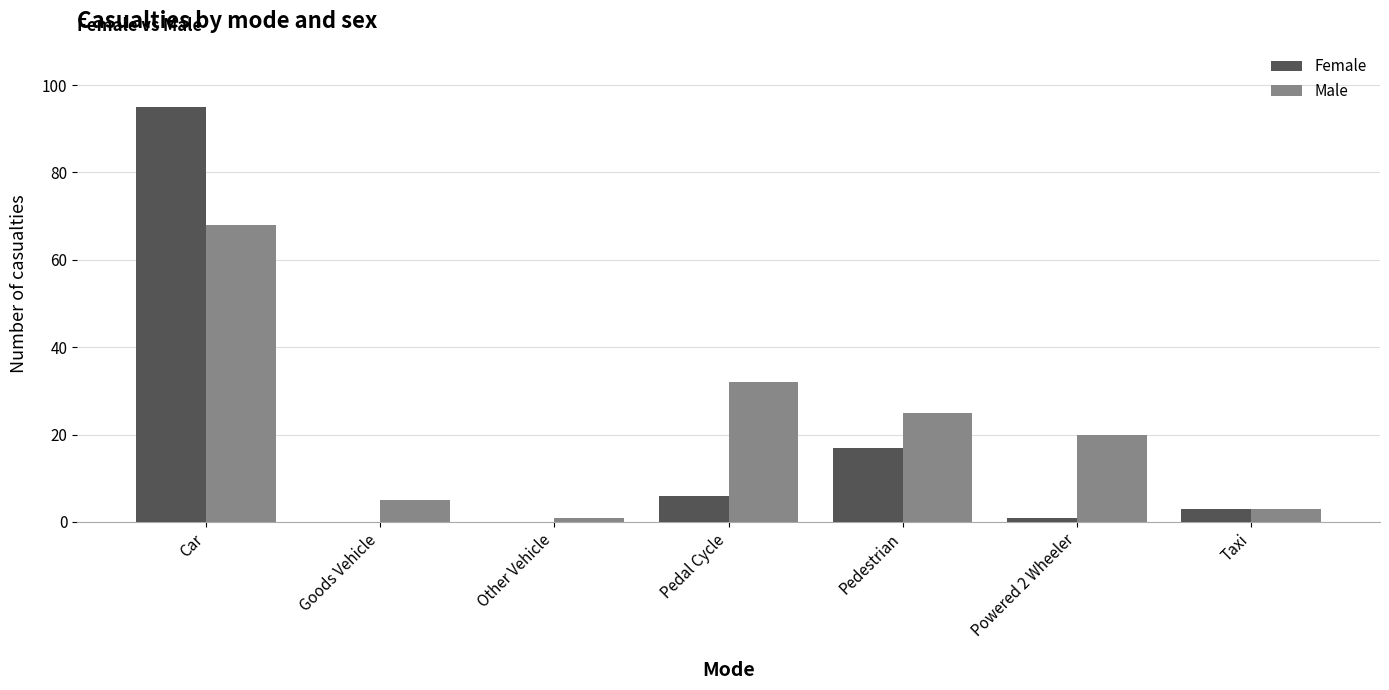

Which category has the highest value across all series?

Car